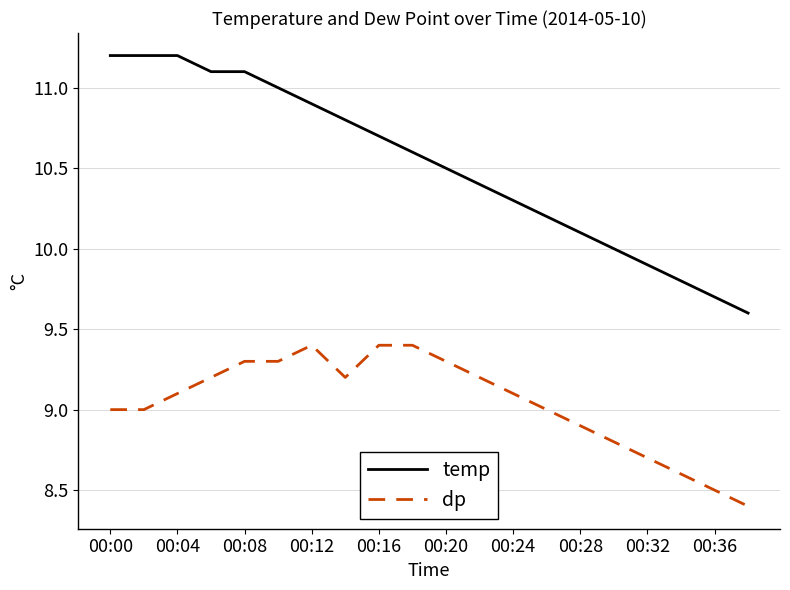

Reading left to right, extract all data points from this chart.

temp: 11.2	11.2	11.2	11.1	11.1	11.0	10.9	10.8	10.7	10.6	10.5	10.4	10.3	10.2	10.1	10.0	9.9	9.8	9.7	9.6
dp: 9.0	9.0	9.1	9.2	9.3	9.3	9.4	9.2	9.4	9.4	9.3	9.2	9.1	9.0	8.9	8.8	8.7	8.6	8.5	8.4